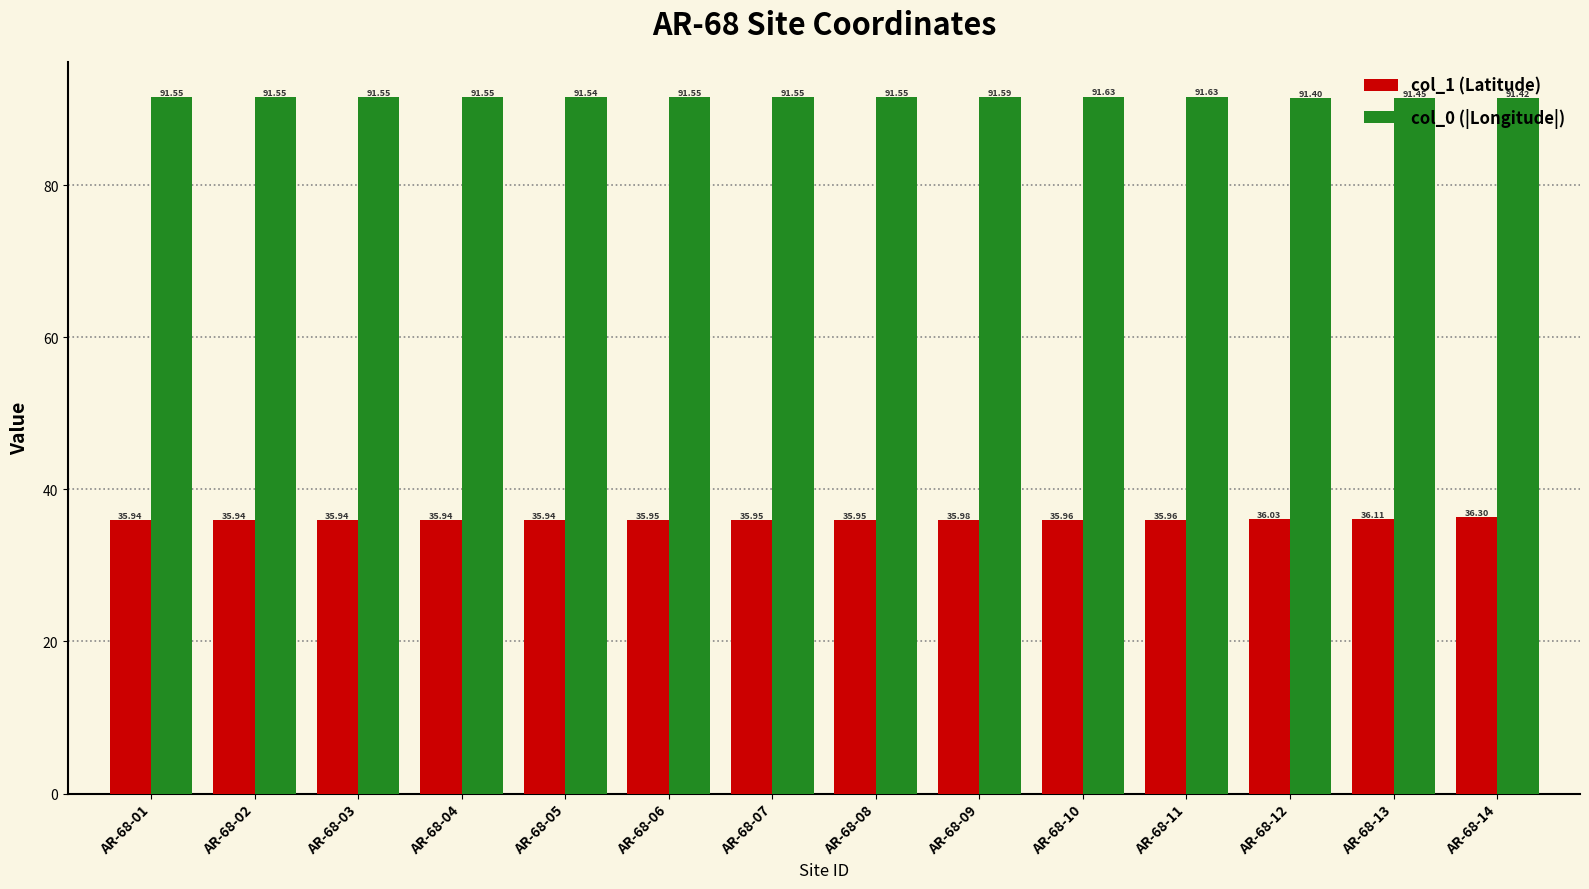

What is the value of the col_1 (Latitude) bar at the 11th from the left?

36.0